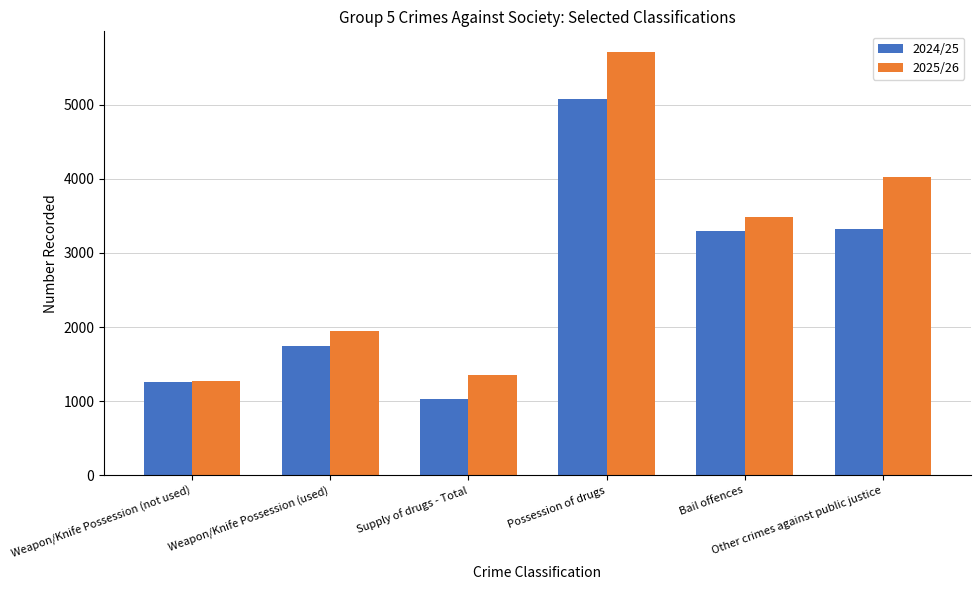

What is the total value across all series at Other crimes against public justice?

7356.0